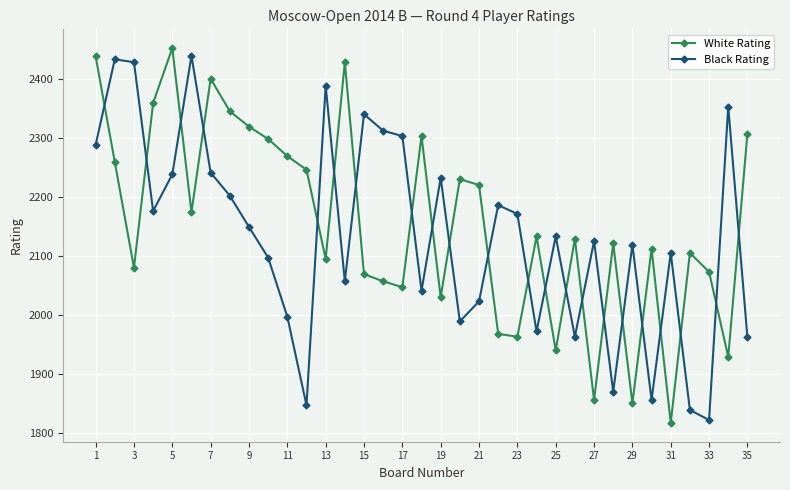

What is the greatest value displayed?

2452